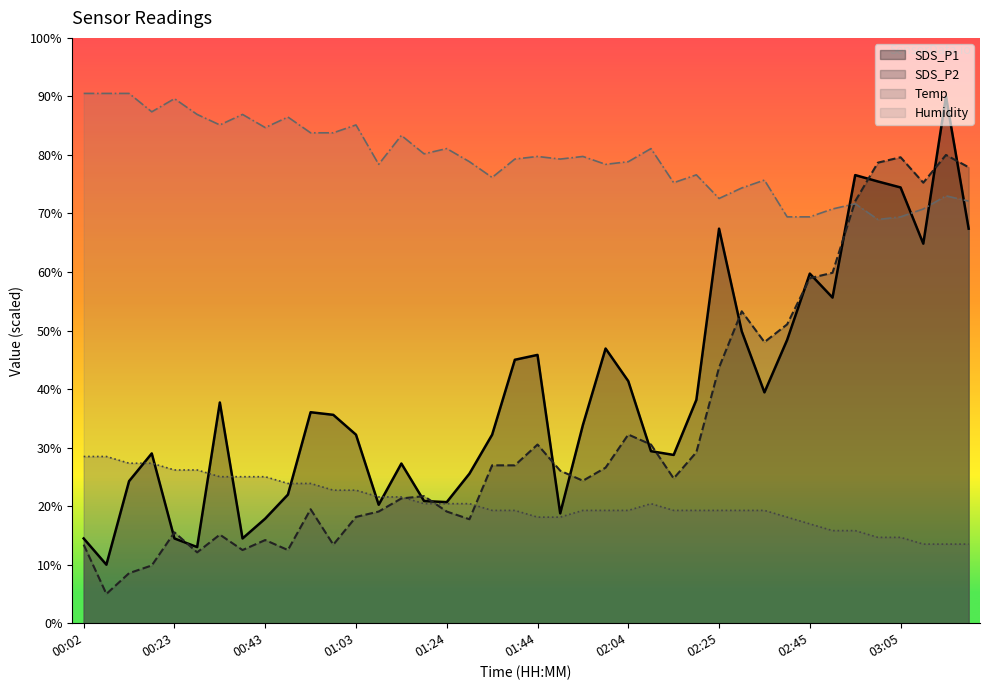

What is the value of the SDS_P1 point at the 29th from the left?

67.4